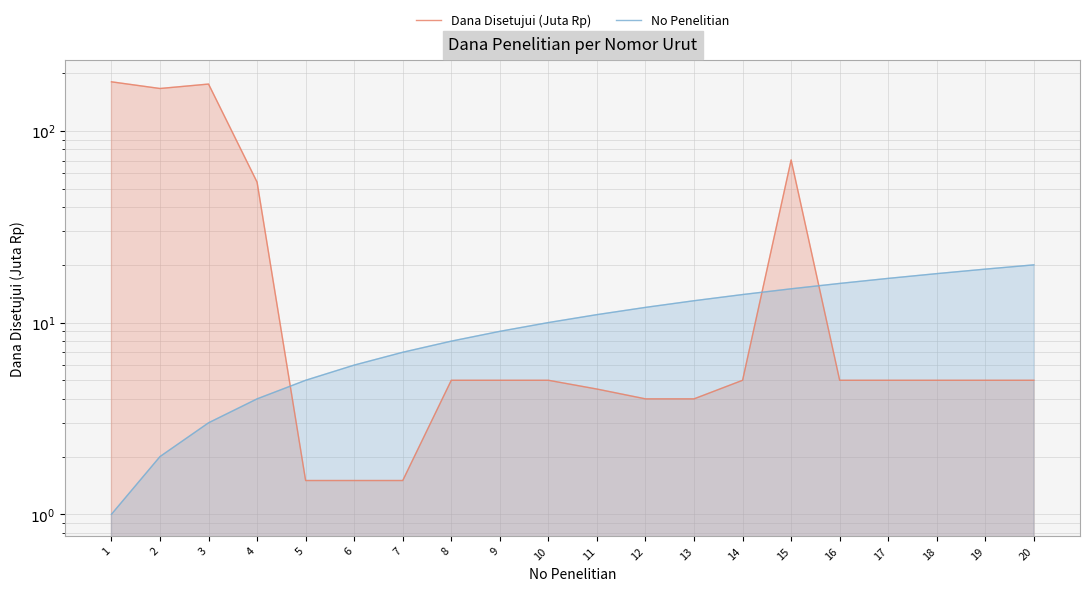

How many times do Dana Disetujui (Juta Rp) and No Penelitian cross each other?

3